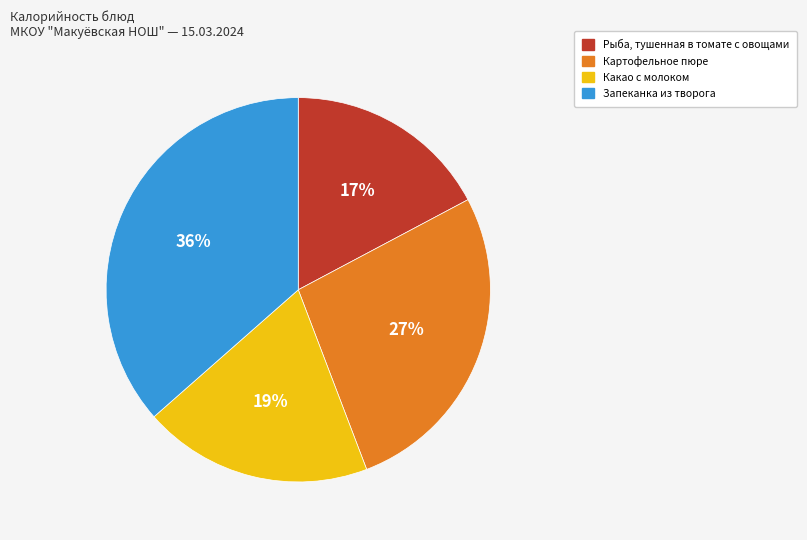

Is there a majority slice in this chart?

No